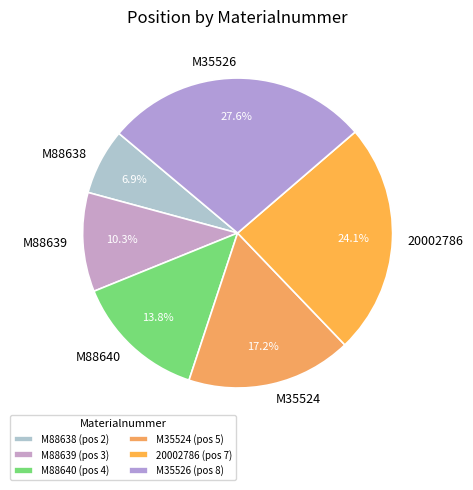

Is it true that M35524 is 17% of the pie?

True